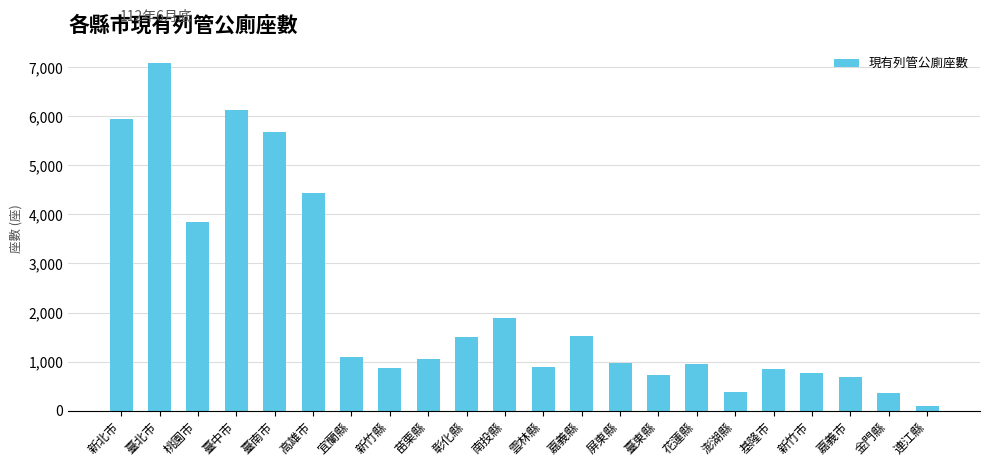

What is the change in value from 高雄市 to 宜蘭縣?

-3346